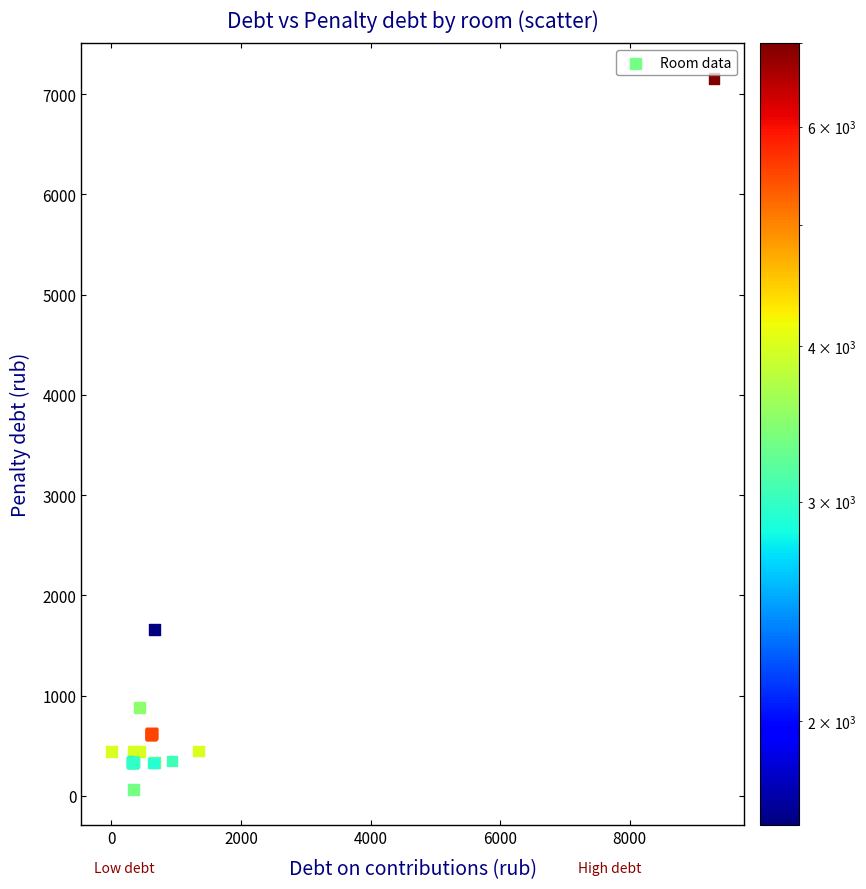

What Y value in the scatter plot is closest to 3607?

1662.1